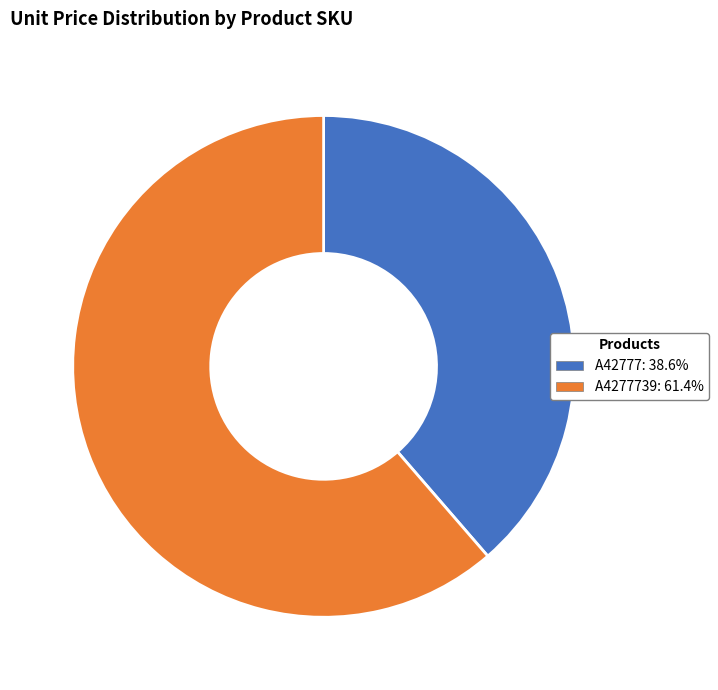

Does any single category account for the majority?

Yes